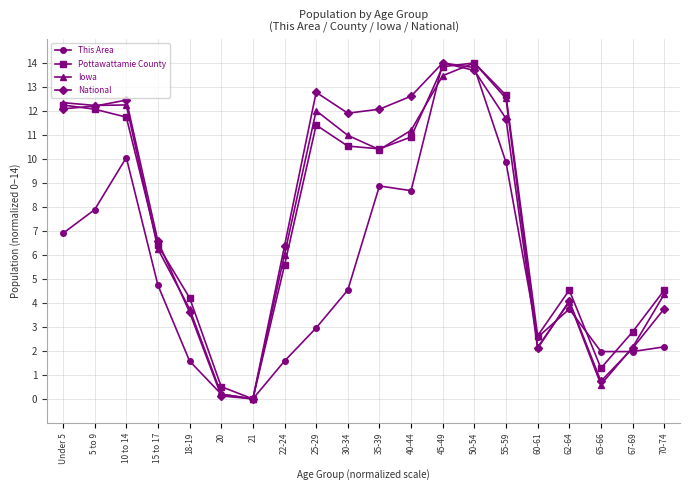

Is the value of Pottawattamie County at 30-34 greater than the value of Iowa at 30-34?

No